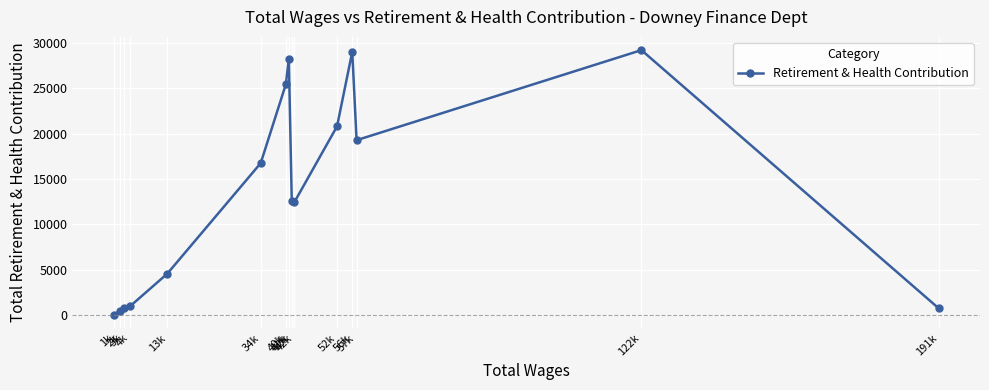

Which category has the lowest value across all series?

1k